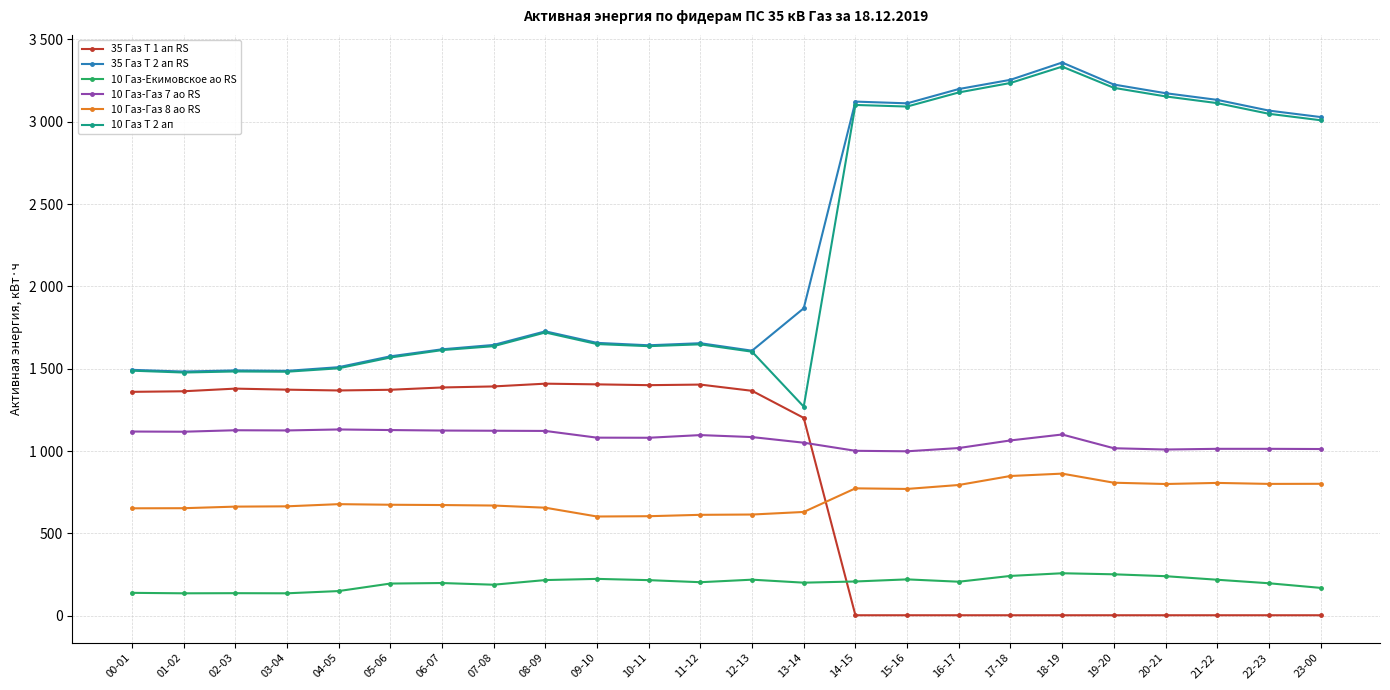

Which series has the largest range (max minus min)?

10 Газ Т 2 ап